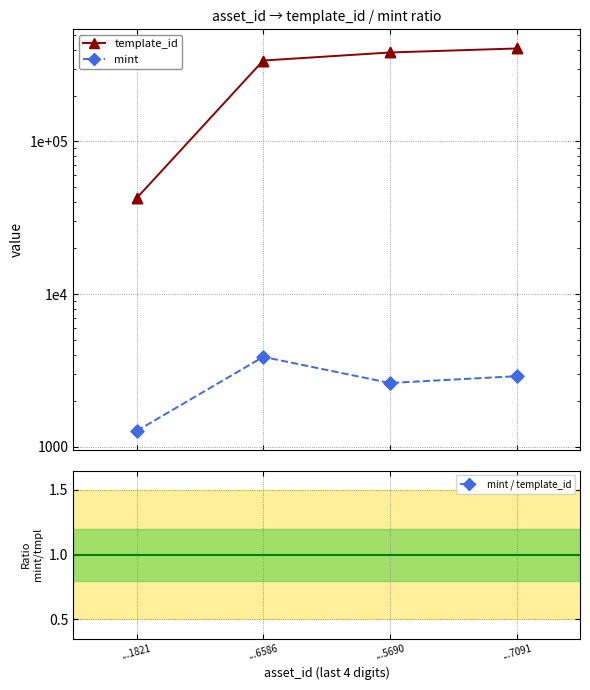

What are all the series names shown in the legend?

template_id, mint, mint / template_id